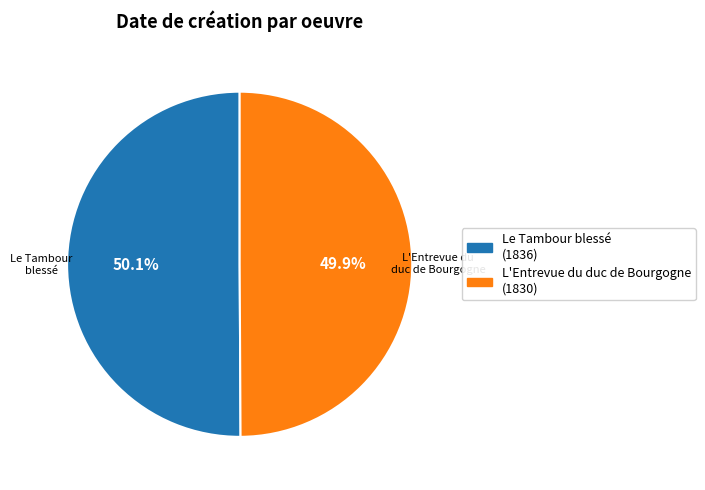

Does any single category account for the majority?

Yes